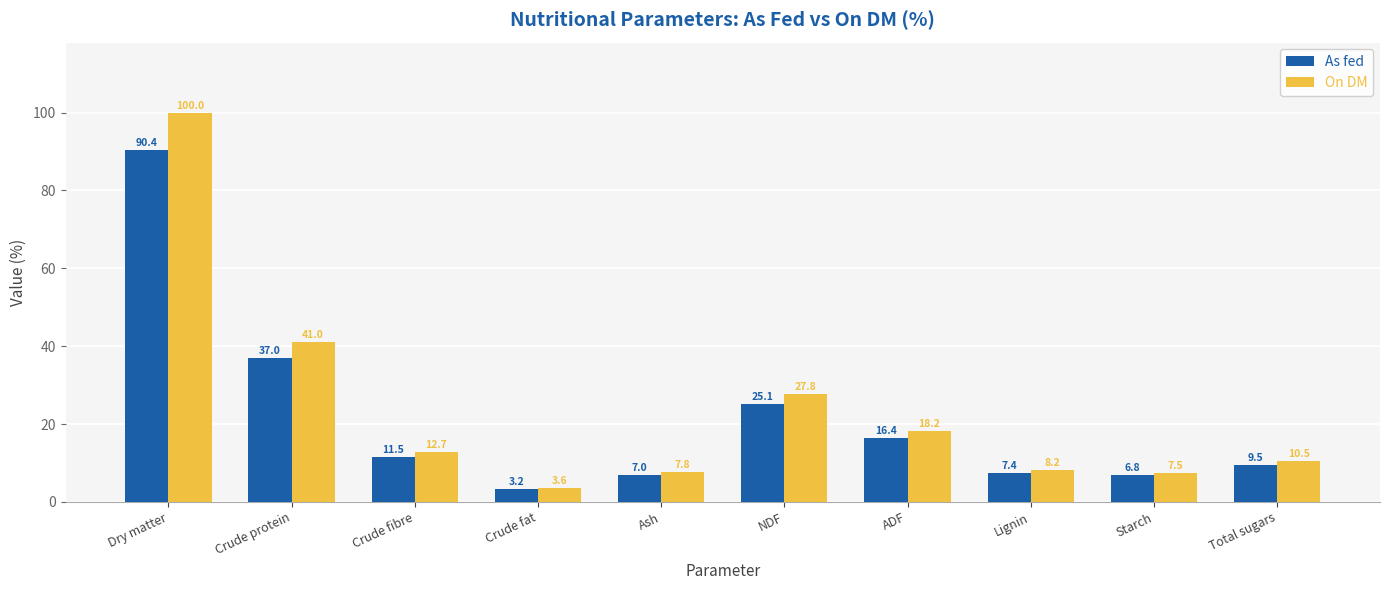

What is the label of the 3rd bar from the left?

Crude fibre